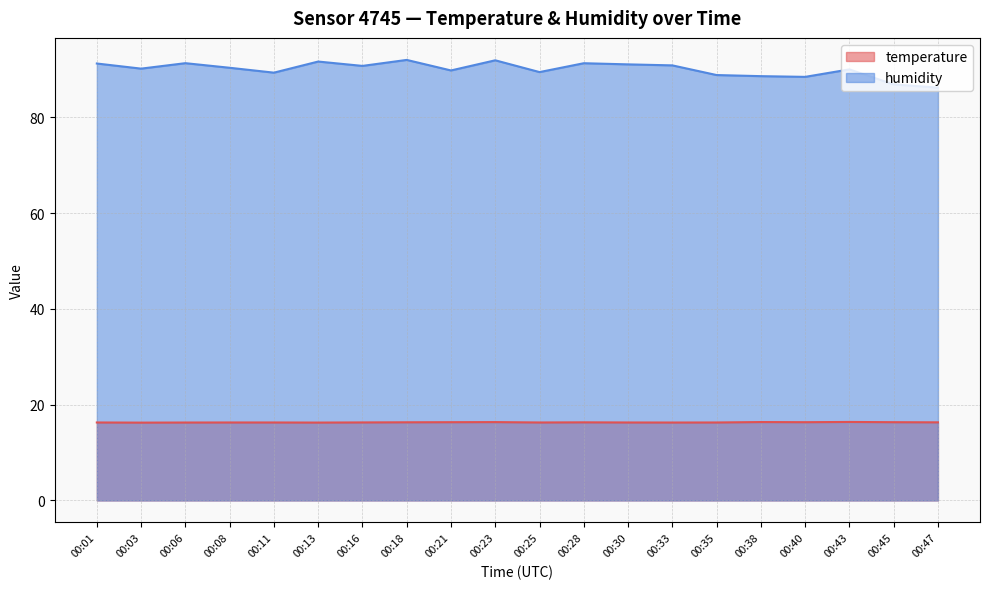

How many distinct data groups are displayed?

2